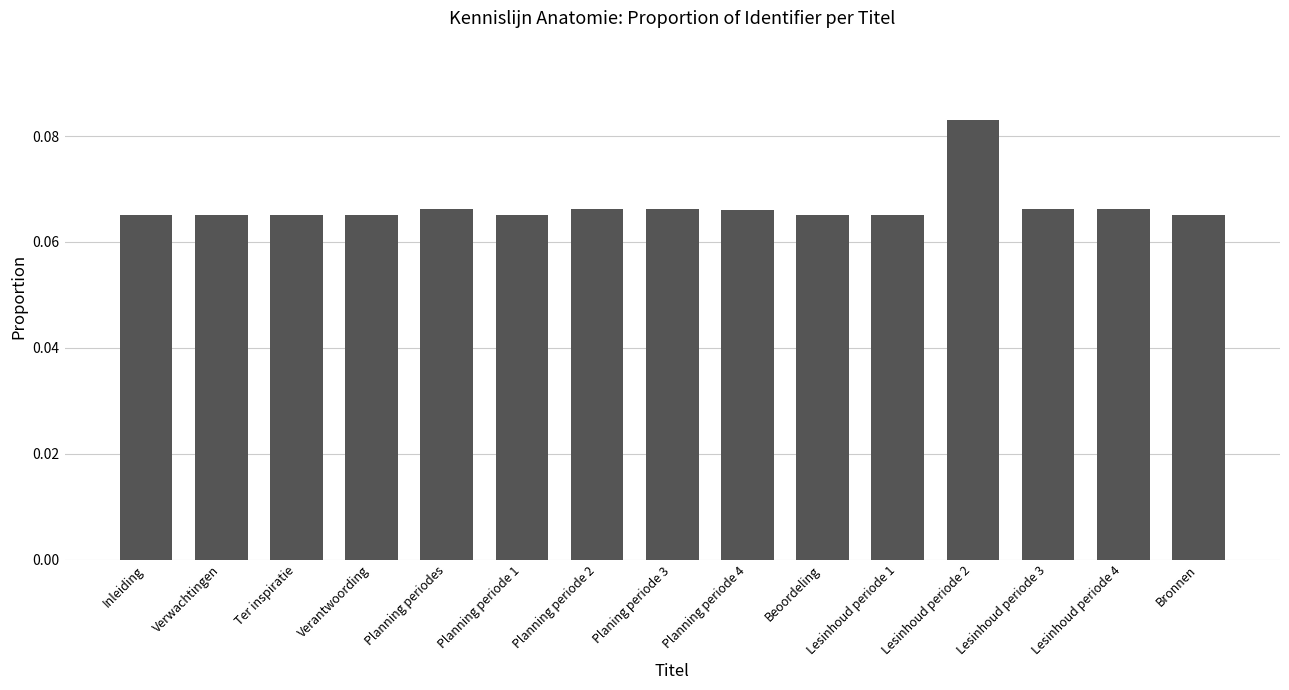

What is the label of the 11th bar from the right?

Planning periodes